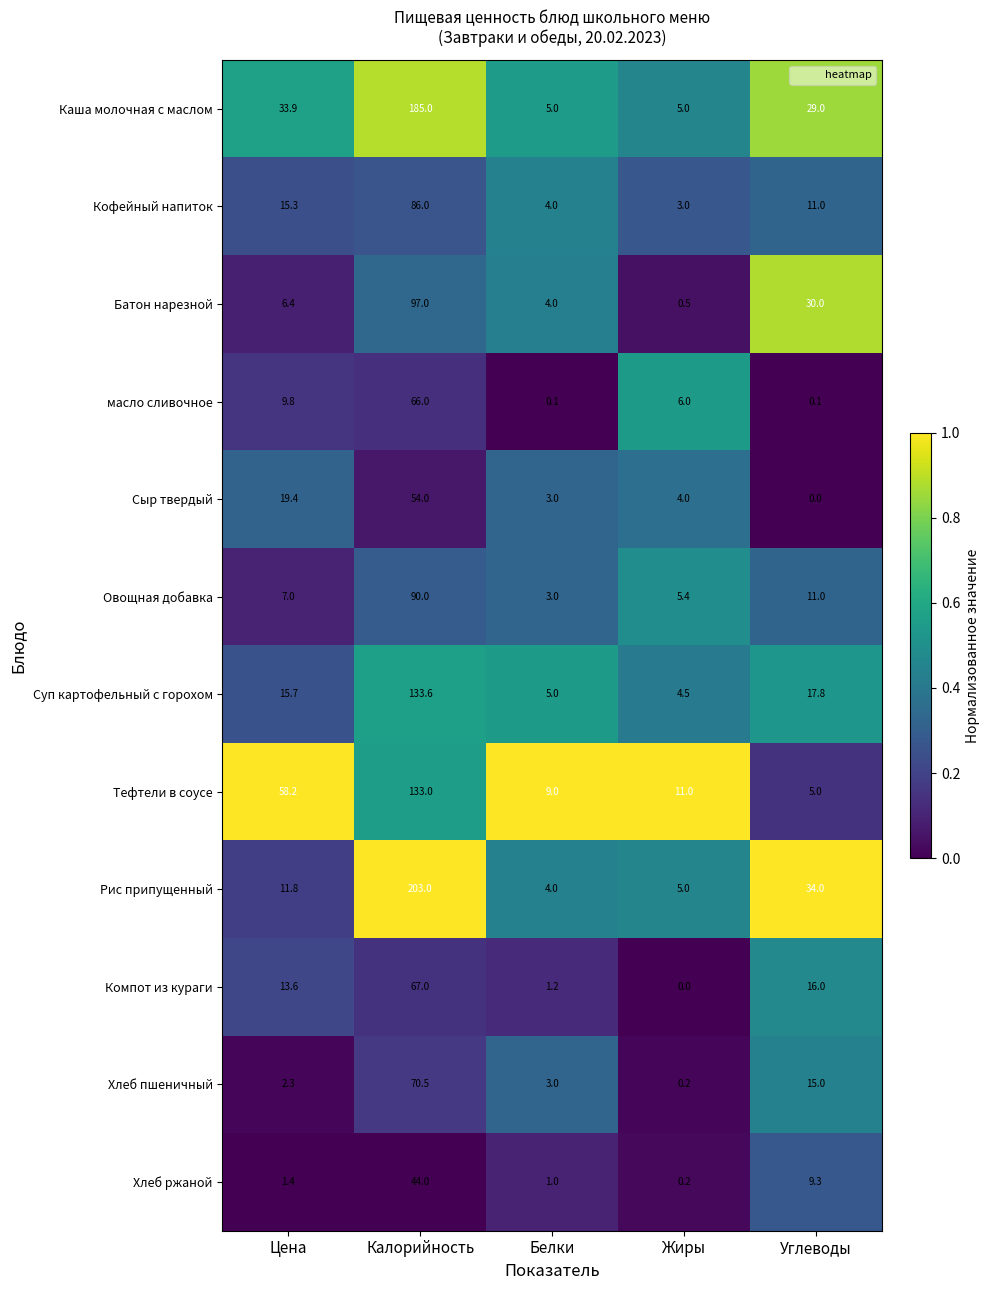

What is the approximate value of Суп картофельный с горохом at Углеводы?

17.8